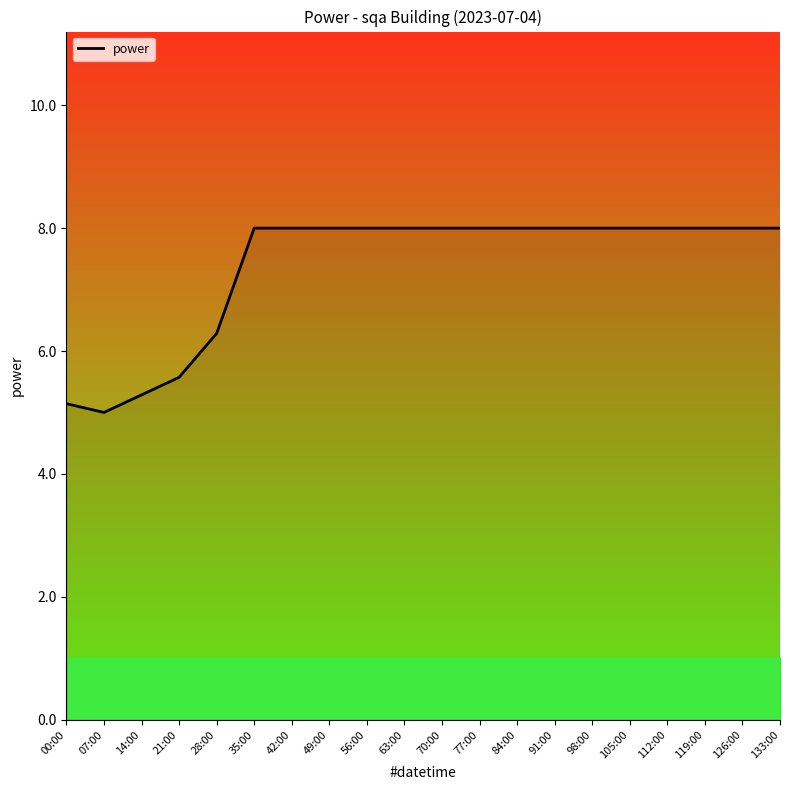

What position from the left is 119:00?

18